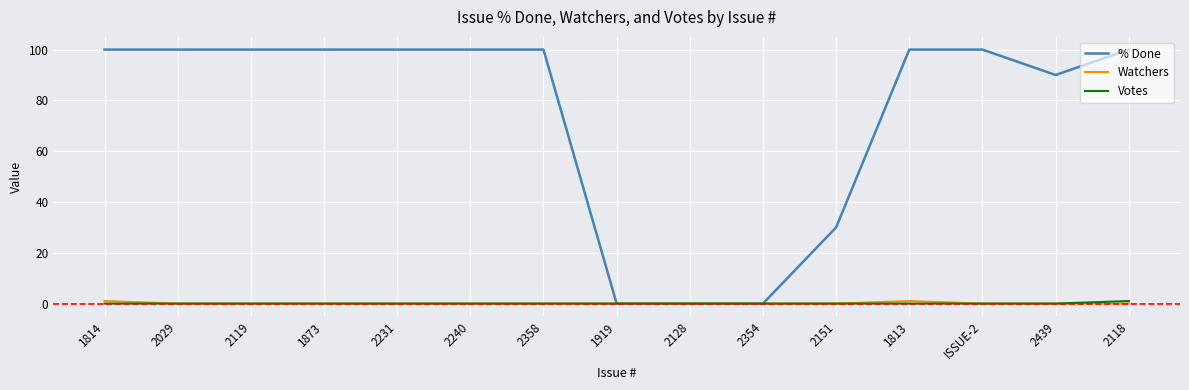

What is the average value of the % Done series?

75